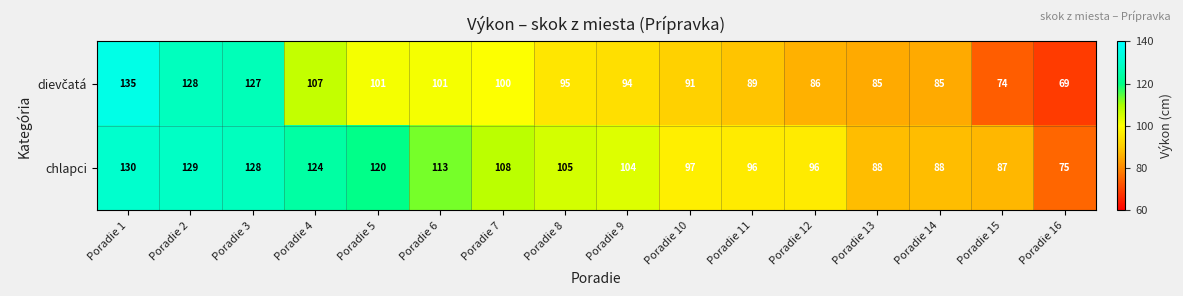

What is the minimum value shown in the chart?

69